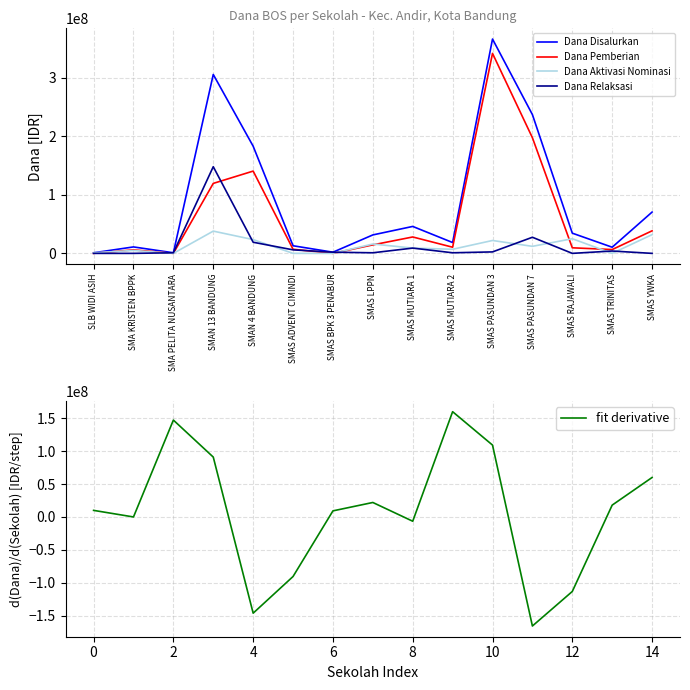

Does the chart have visible grid lines?

Yes